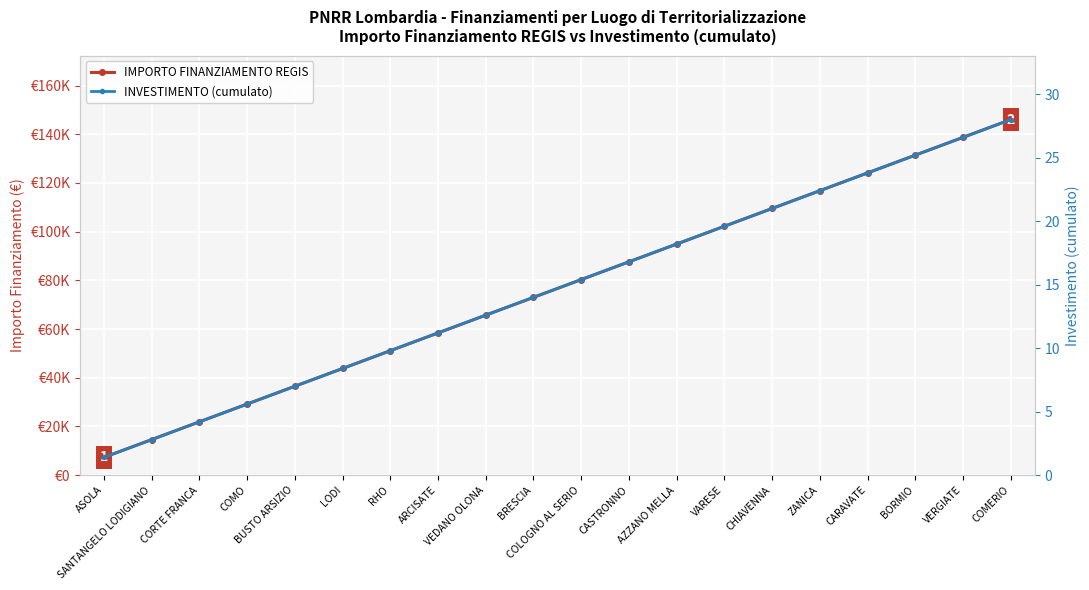

Read the INVESTIMENTO (cumulato) value at BORMIO.

25.2